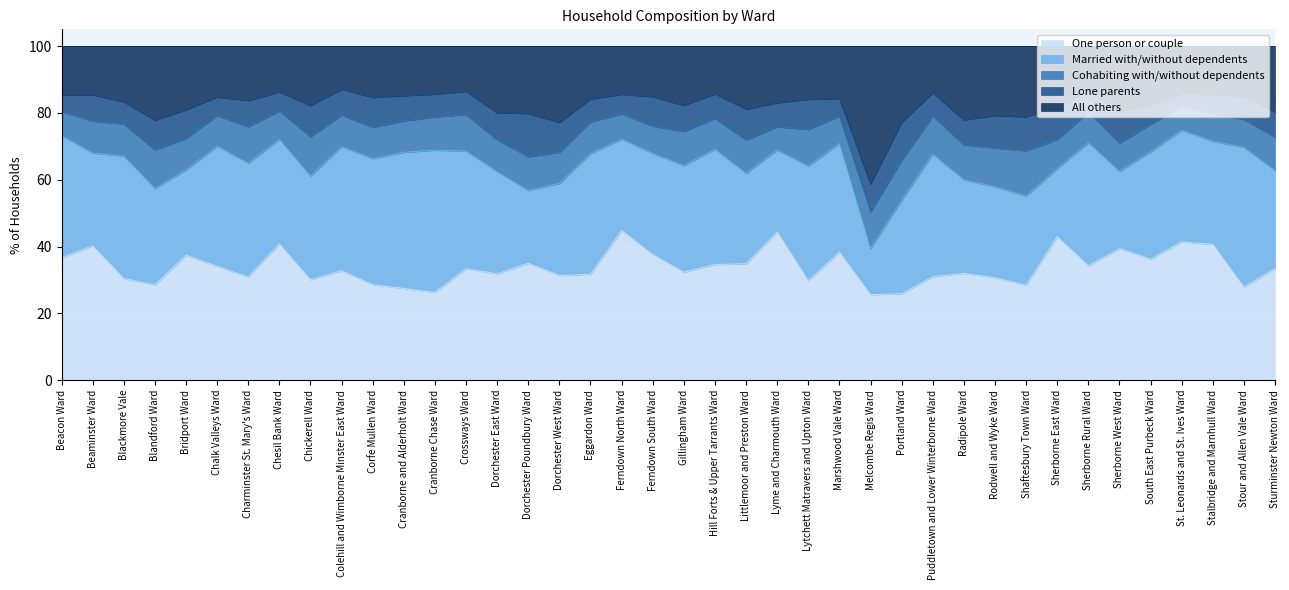

What is the difference between the maximum and second lowest values in the All others series?

28.0